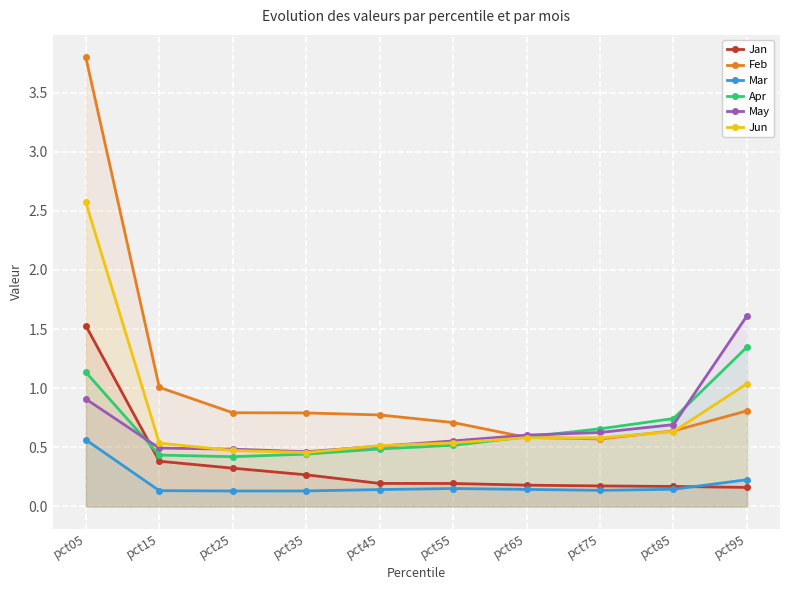

At which category is the sum across all series the highest?

pct05